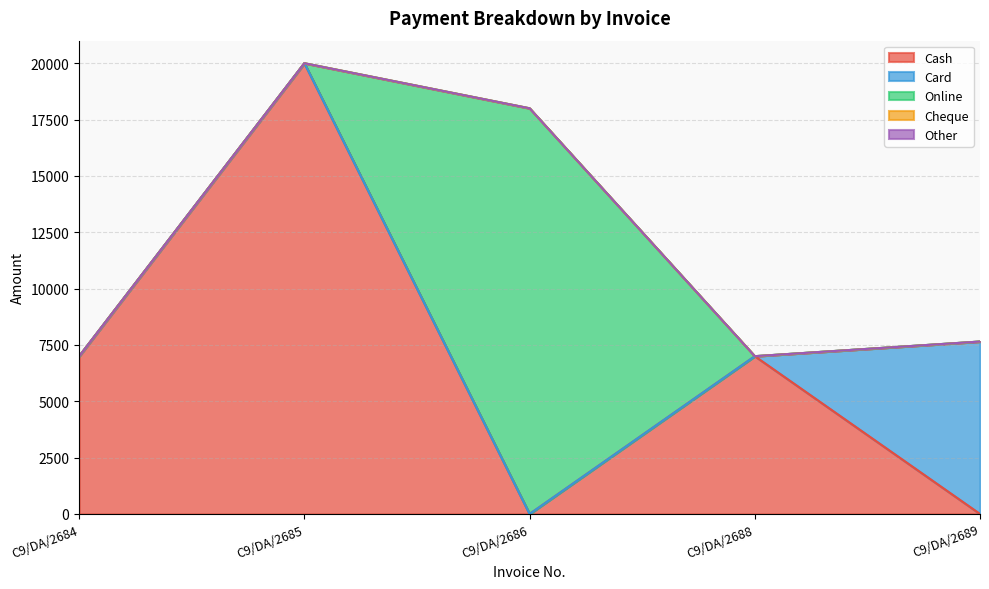

Which has a higher value, C9/DA/2685 or C9/DA/2686?

C9/DA/2685